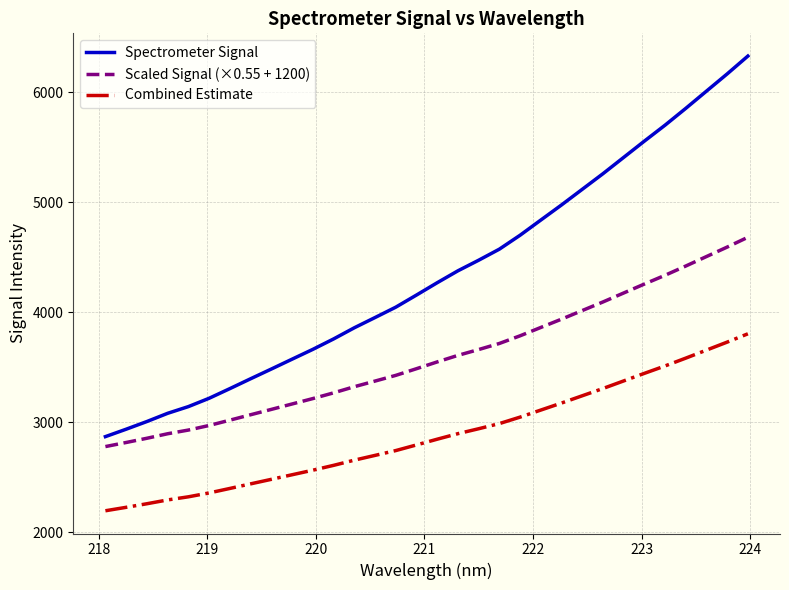

Which series has the widest spread of values?

Spectrometer Signal